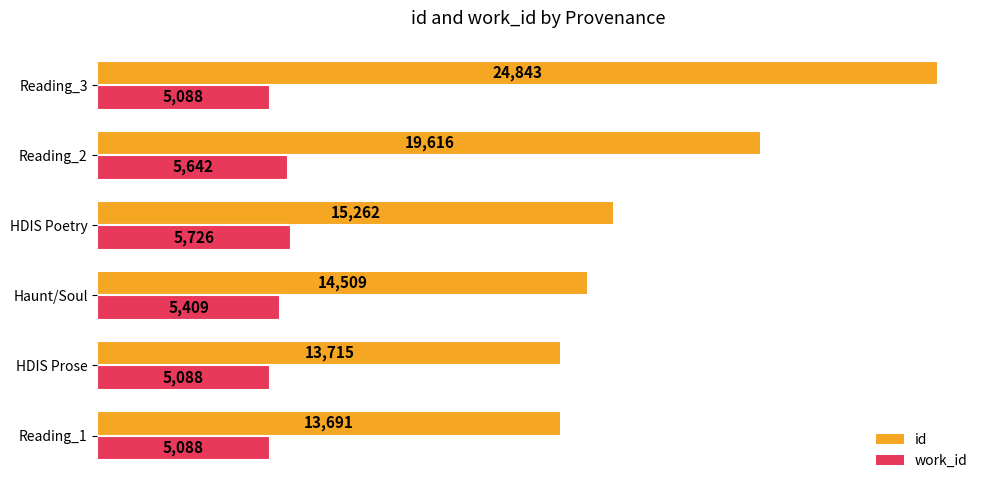

The value of id at HDIS Poetry is 21052. True or false?

False